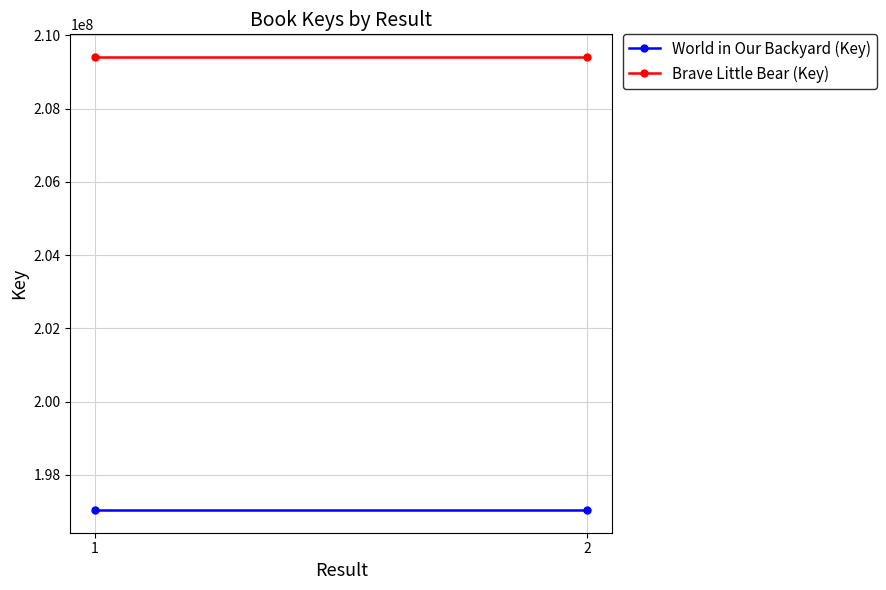

What is the value of the Brave Little Bear (Key) point at the 1st from the left?

209409341